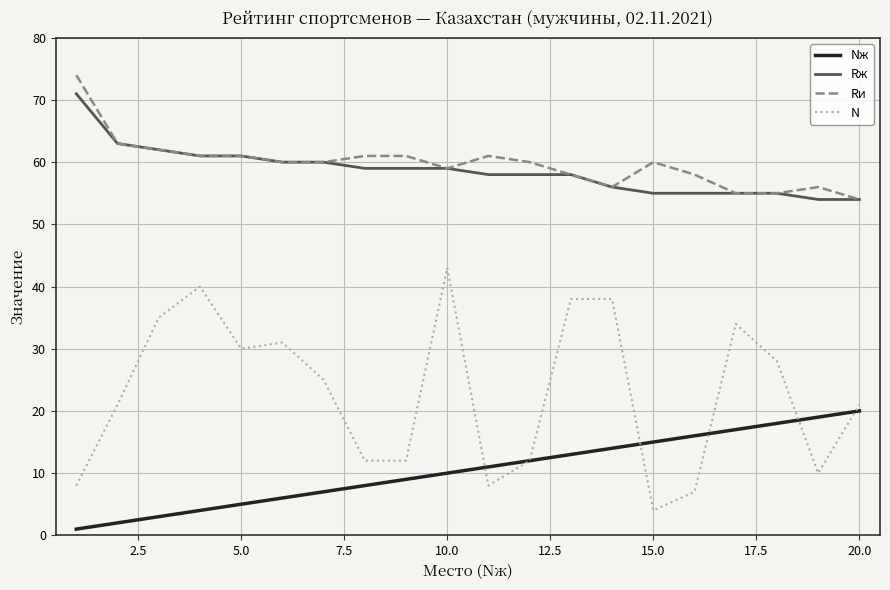

How many lines are shown in the chart?

4